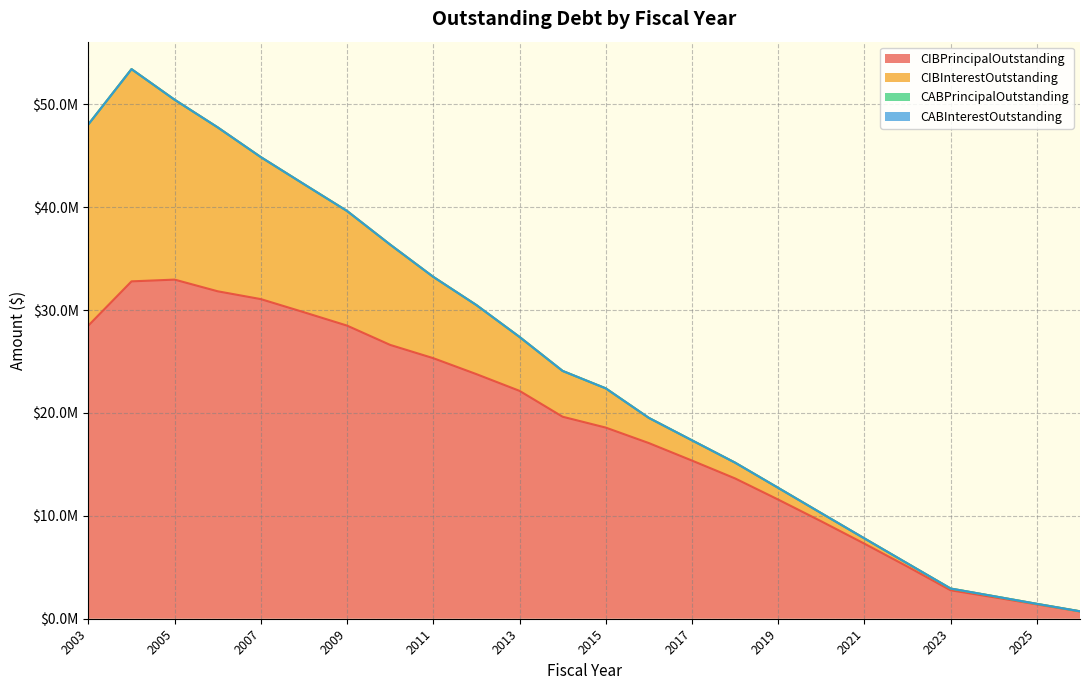

At how many categories does at least one series exceed 9058691?

18